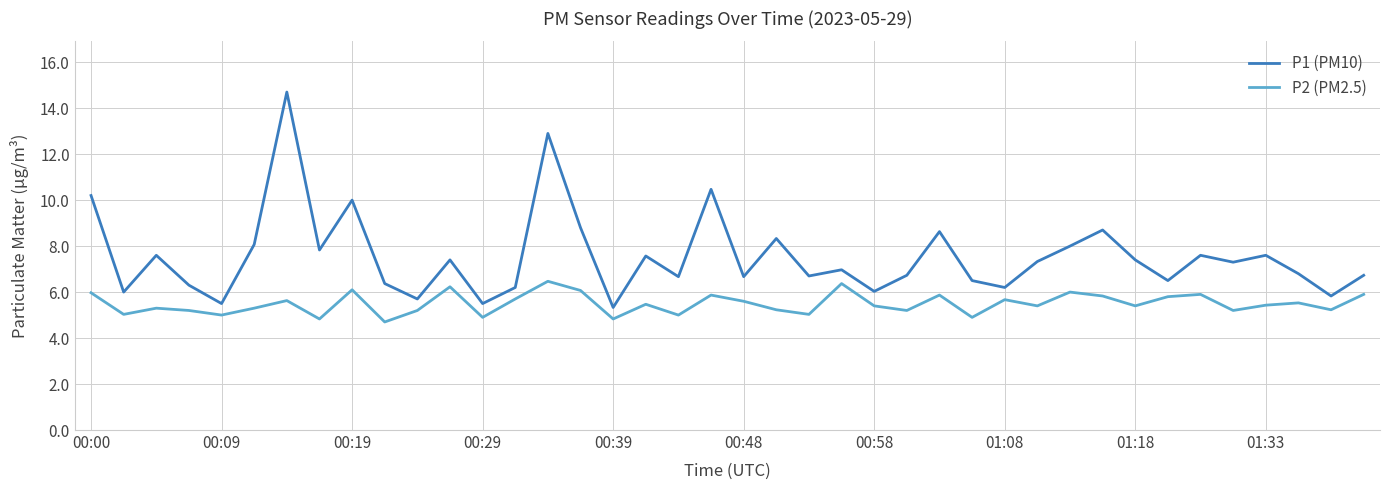

What are all the series names shown in the legend?

P1 (PM10), P2 (PM2.5)